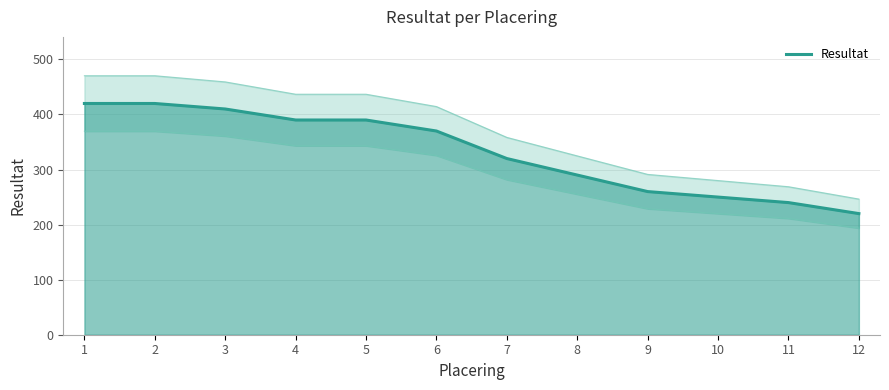

Is it true that the value at 12 is 153?

False